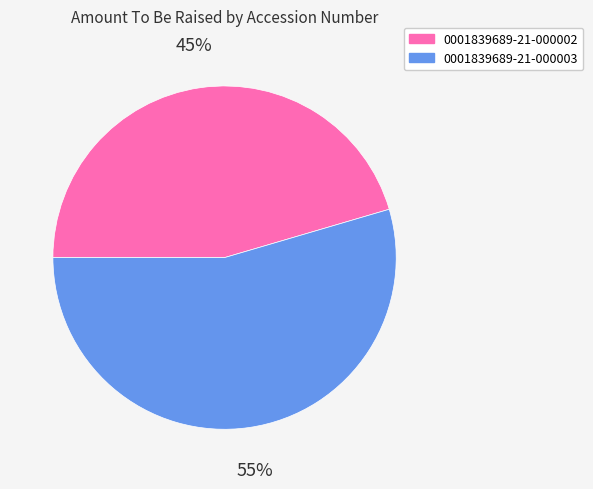

Which slice represents more than half of the pie?

0001839689-21-000003